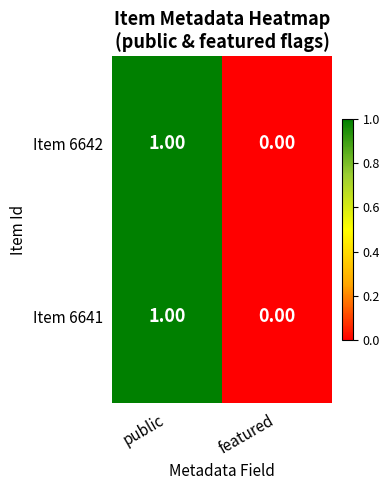

Which category has the lowest value across all series?

featured